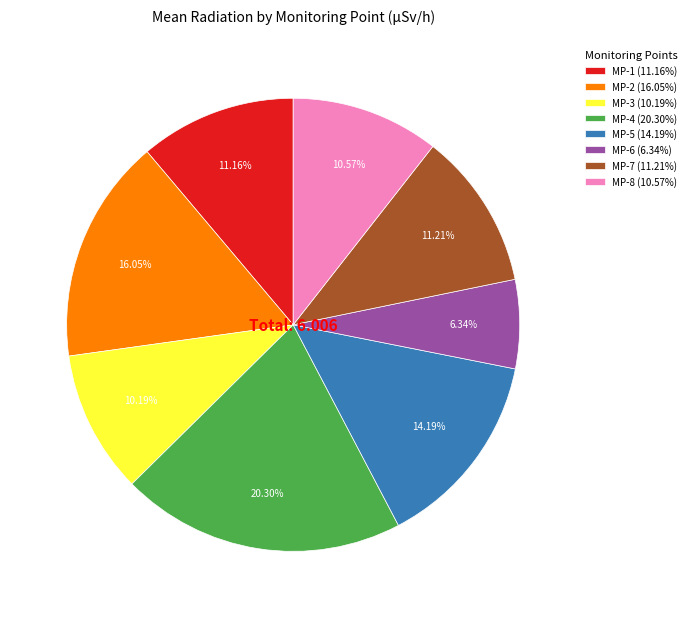

How many segments does this pie chart have?

8